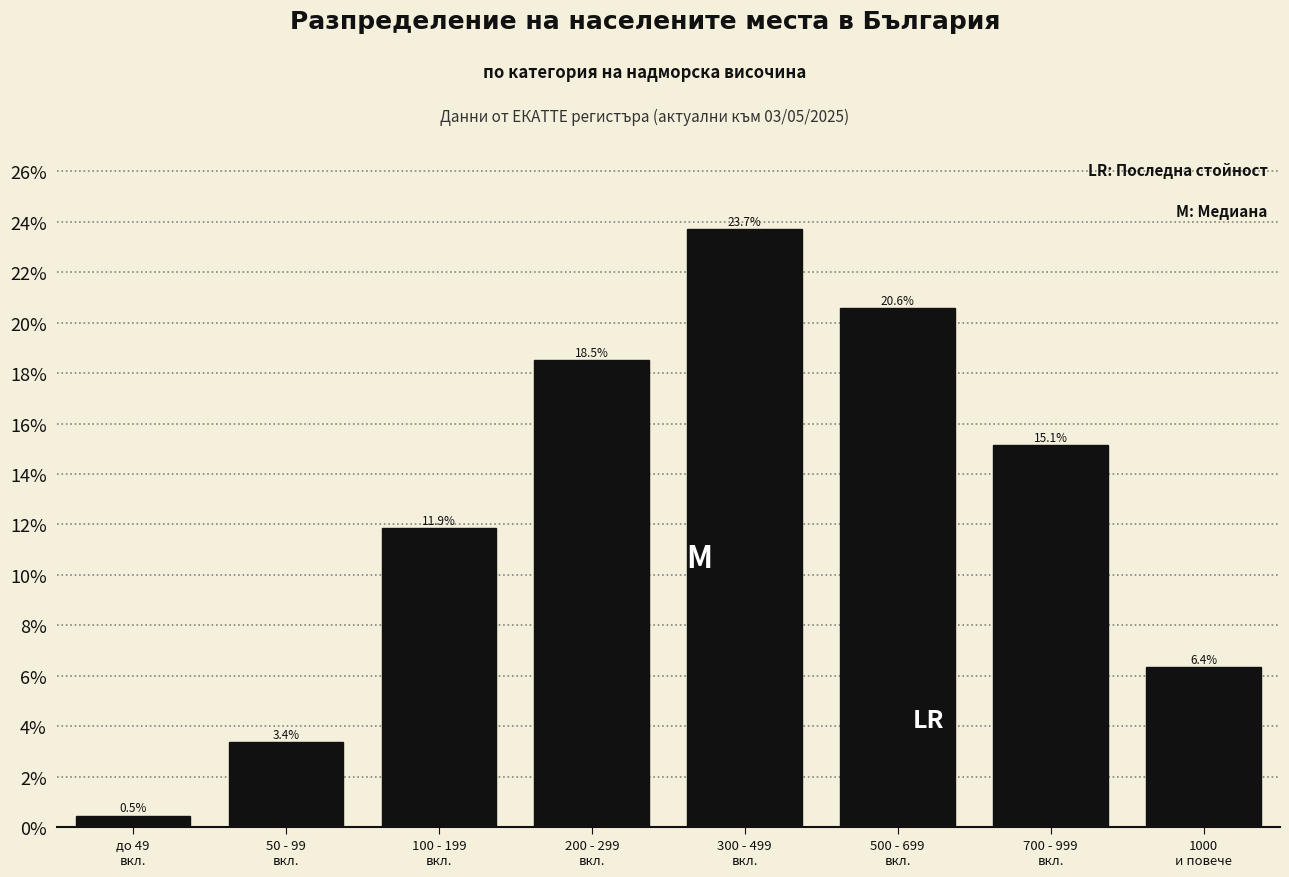

Reading left to right, transcribe all the data shown in this chart.

0.5	3.4	11.9	18.5	23.7	20.6	15.1	6.4